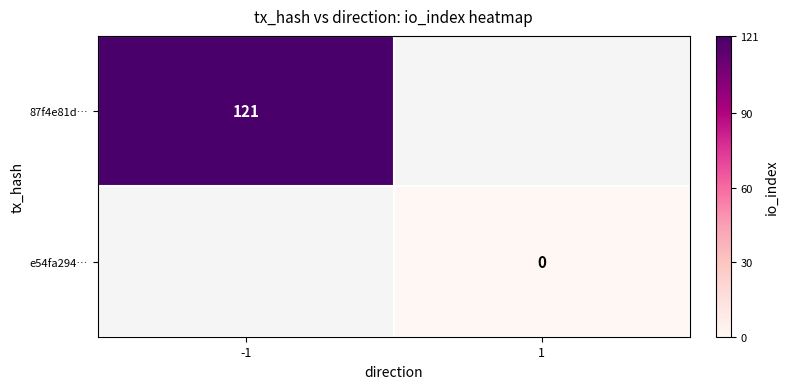

Is it true that 87f4e81d… equals 121 at -1?

True